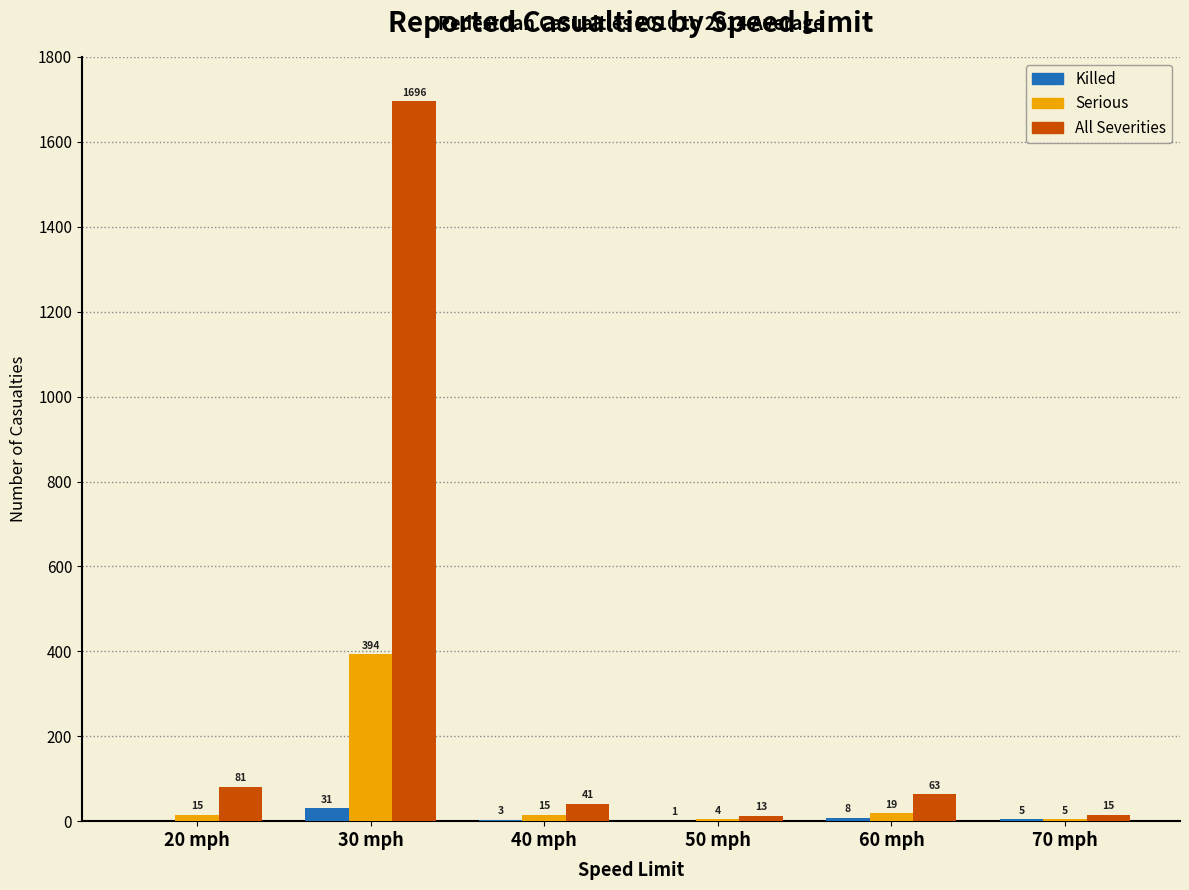

Reading left to right, transcribe all the data shown in this chart.

Killed: 20 mph=0	30 mph=31	40 mph=3	50 mph=1	60 mph=8	70 mph=5
Serious: 20 mph=15	30 mph=394	40 mph=15	50 mph=4	60 mph=19	70 mph=5
All Severities: 20 mph=81	30 mph=1696	40 mph=41	50 mph=13	60 mph=63	70 mph=15